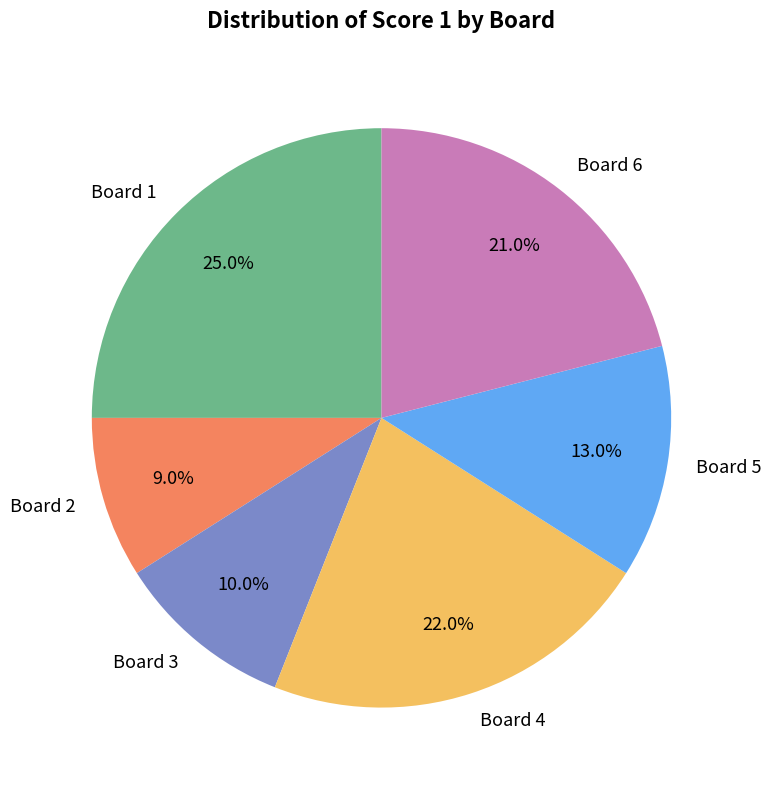

To the nearest percent, what is the difference between the largest and smallest slice percentages?

16%